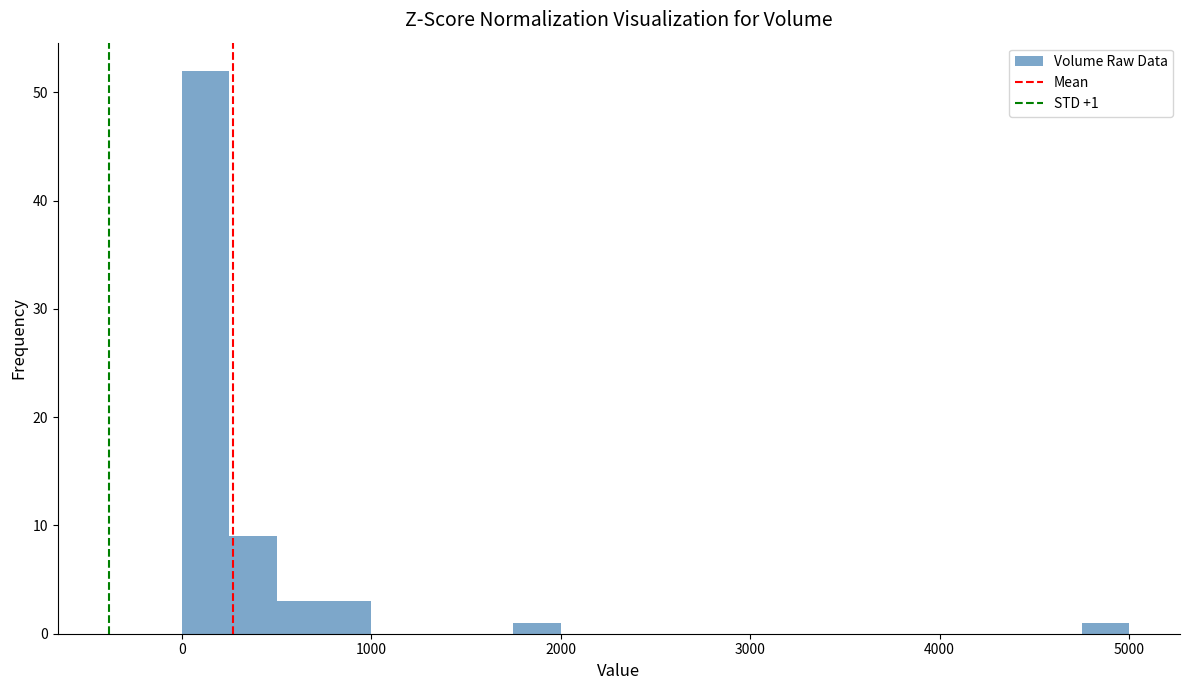

Around what value on the x-axis is the tallest bar? Give the approximate position of its centre, as read against the axis.

100